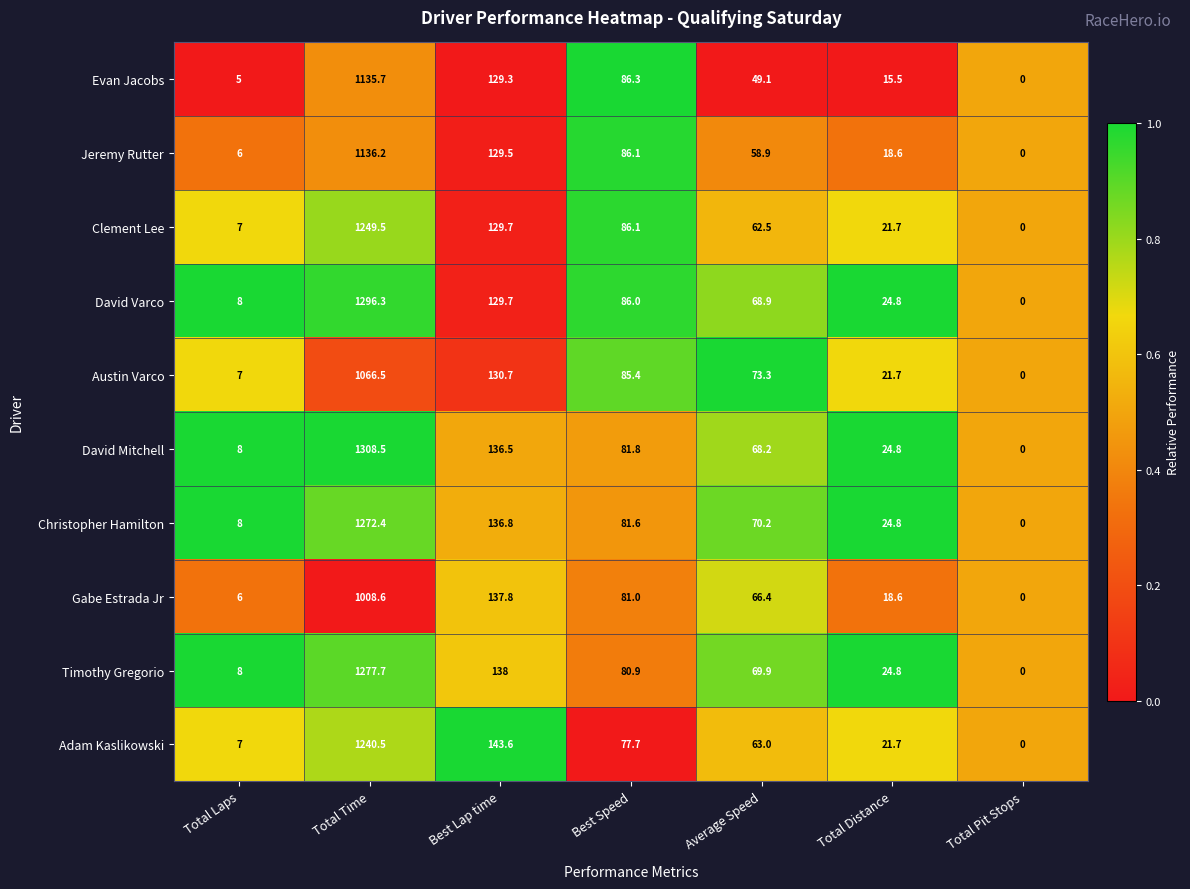

What is the average value of the Evan Jacobs series?

203.0